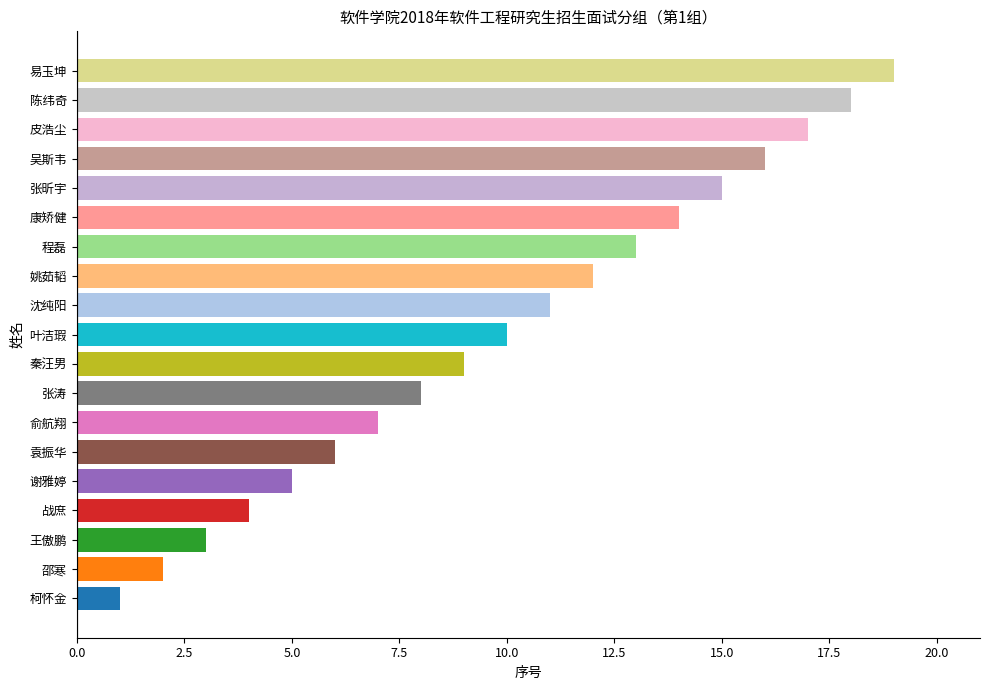

What is the sum of the values at 王傲鹏 and 袁振华?

9